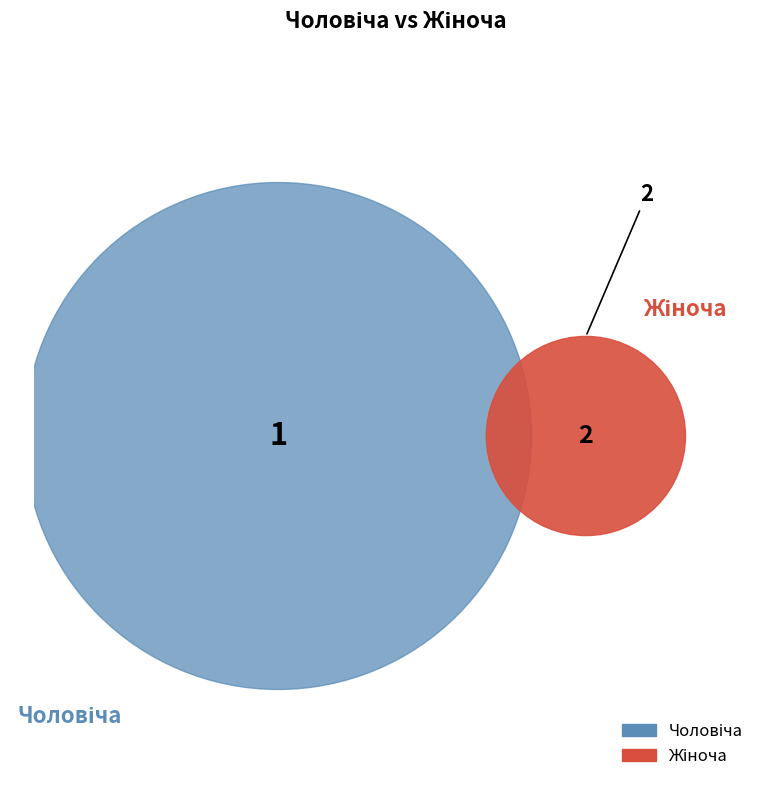

To the nearest percent, what percentage of the pie is Жіноча?

67%